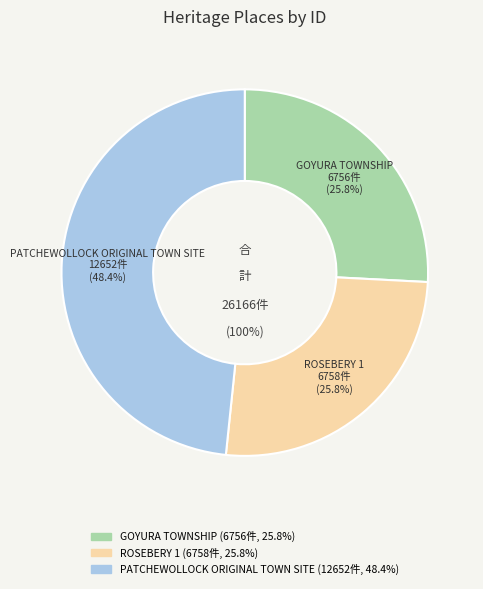

To the nearest percent, what portion does GOYURA TOWNSHIP represent?

26%